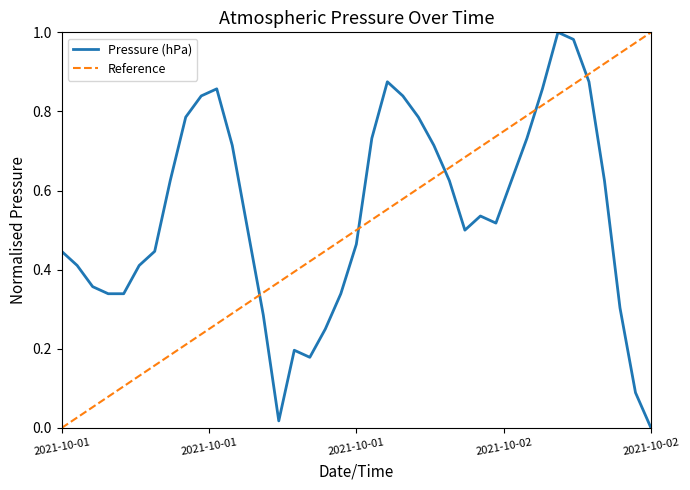

Does the chart have visible grid lines?

No